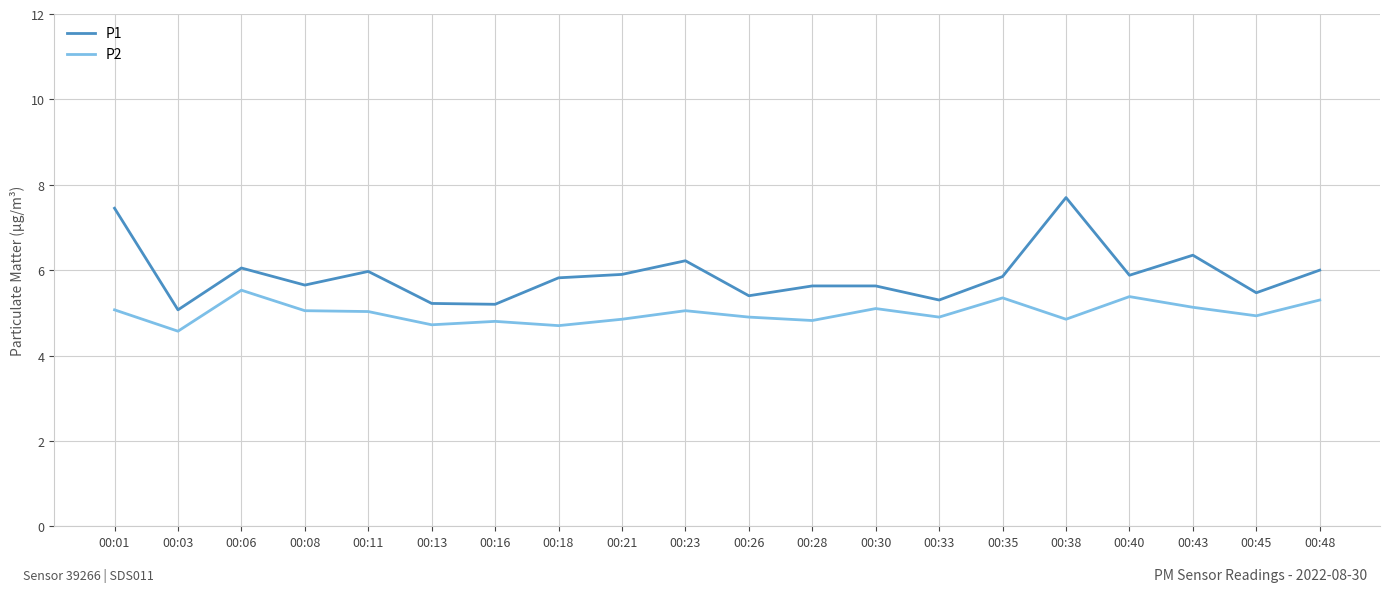

Which label corresponds to the largest value in the chart?

00:38